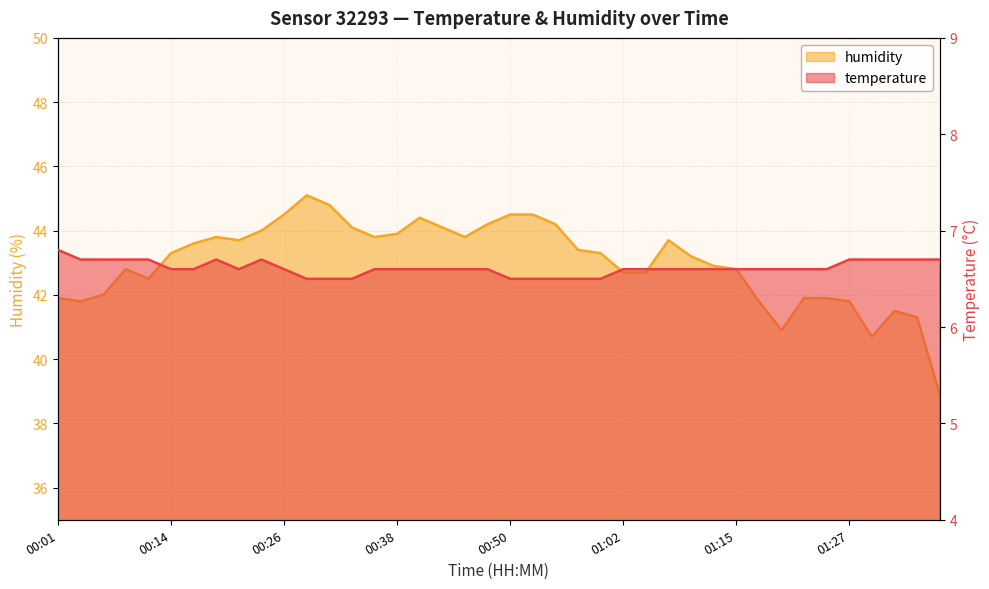

The value of humidity at 01:32 is 41.5. True or false?

True